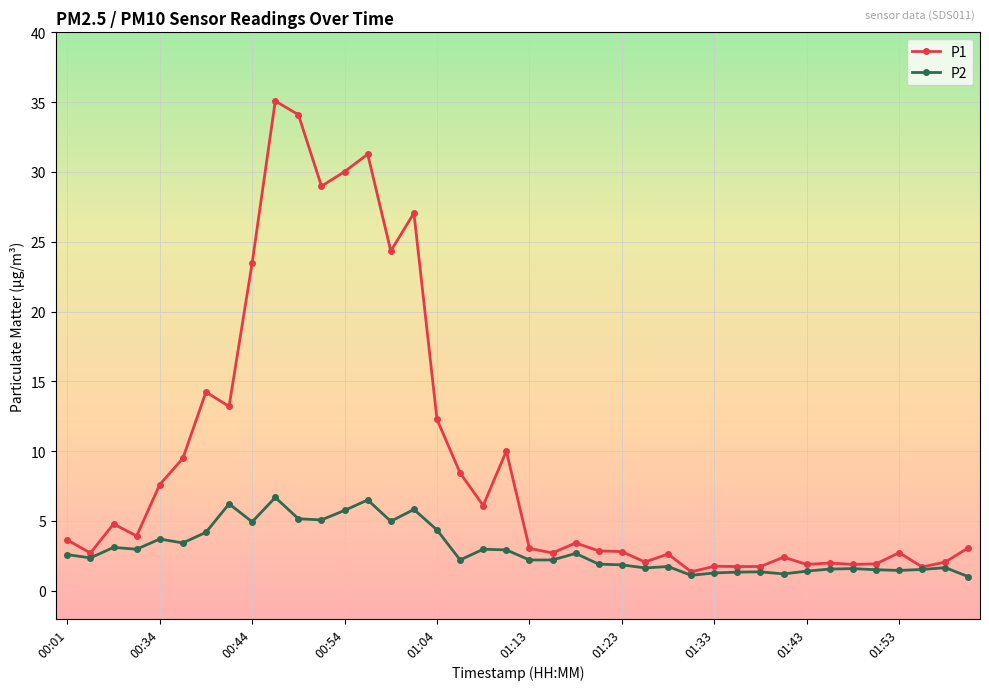

True or false: P2 has more than 0 points higher than both neighbors.

True